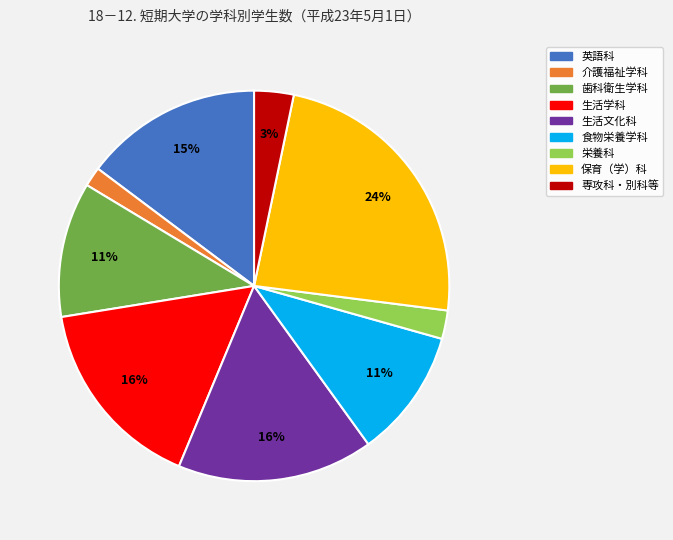

Does any single category account for the majority?

No